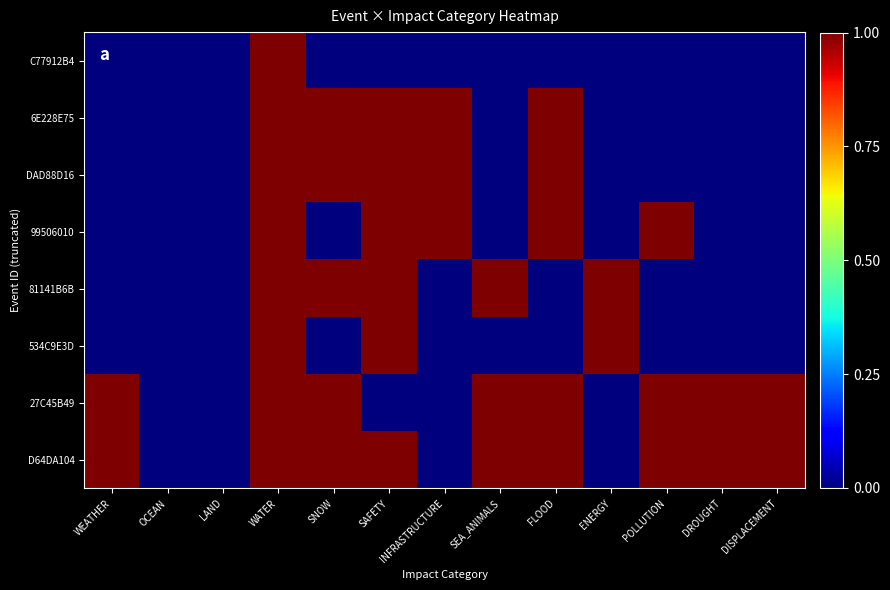

Reading left to right, list all the values displayed in this chart.

C77912B4: WEATHER=0	OCEAN=0	LAND=0	WATER=1	SNOW=0	SAFETY=0	INFRASTRUCTURE=0	SEA_ANIMALS=0	FLOOD=0	ENERGY=0	POLLUTION=0	DROUGHT=0	DISPLACEMENT=0
6E228E75: WEATHER=0	OCEAN=0	LAND=0	WATER=1	SNOW=1	SAFETY=1	INFRASTRUCTURE=1	SEA_ANIMALS=0	FLOOD=1	ENERGY=0	POLLUTION=0	DROUGHT=0	DISPLACEMENT=0
DAD88D16: WEATHER=0	OCEAN=0	LAND=0	WATER=1	SNOW=1	SAFETY=1	INFRASTRUCTURE=1	SEA_ANIMALS=0	FLOOD=1	ENERGY=0	POLLUTION=0	DROUGHT=0	DISPLACEMENT=0
99506010: WEATHER=0	OCEAN=0	LAND=0	WATER=1	SNOW=0	SAFETY=1	INFRASTRUCTURE=1	SEA_ANIMALS=0	FLOOD=1	ENERGY=0	POLLUTION=1	DROUGHT=0	DISPLACEMENT=0
81141B6B: WEATHER=0	OCEAN=0	LAND=0	WATER=1	SNOW=1	SAFETY=1	INFRASTRUCTURE=0	SEA_ANIMALS=1	FLOOD=0	ENERGY=1	POLLUTION=0	DROUGHT=0	DISPLACEMENT=0
534C9E3D: WEATHER=0	OCEAN=0	LAND=0	WATER=1	SNOW=0	SAFETY=1	INFRASTRUCTURE=0	SEA_ANIMALS=0	FLOOD=0	ENERGY=1	POLLUTION=0	DROUGHT=0	DISPLACEMENT=0
27C45B49: WEATHER=1	OCEAN=0	LAND=0	WATER=1	SNOW=1	SAFETY=0	INFRASTRUCTURE=0	SEA_ANIMALS=1	FLOOD=1	ENERGY=0	POLLUTION=1	DROUGHT=1	DISPLACEMENT=1
D64DA104: WEATHER=1	OCEAN=0	LAND=0	WATER=1	SNOW=1	SAFETY=1	INFRASTRUCTURE=0	SEA_ANIMALS=1	FLOOD=1	ENERGY=0	POLLUTION=1	DROUGHT=1	DISPLACEMENT=1